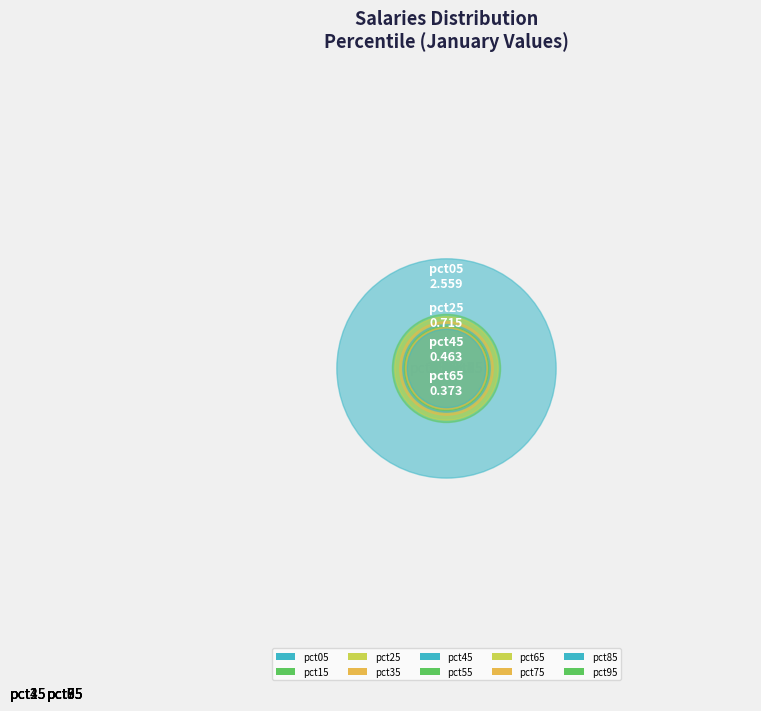

Does pct25 represent more than half of the total?

No